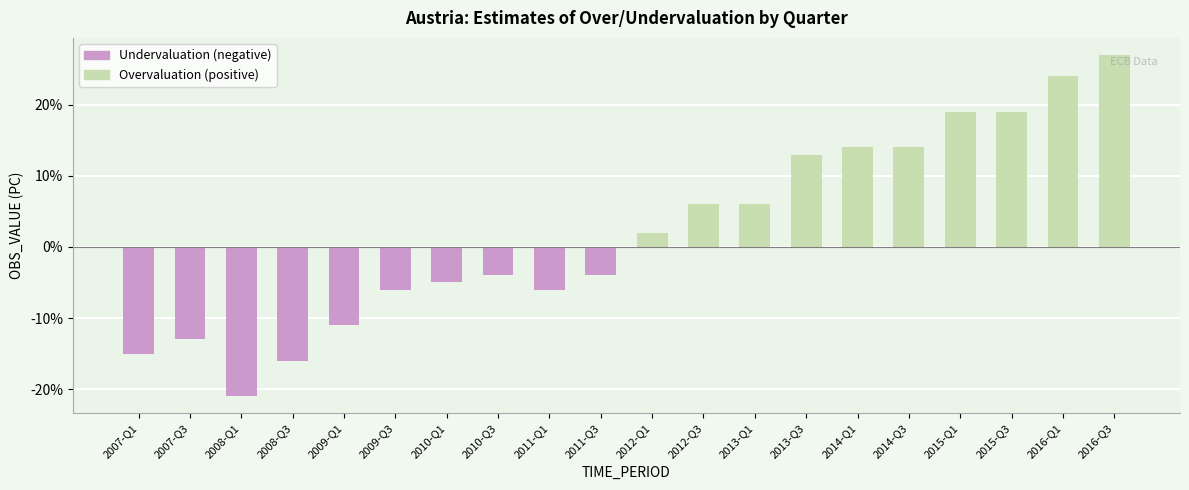

Is the value of Overvaluation (positive) at 2007-Q3 greater than the value of Undervaluation (negative) at 2010-Q3?

Yes